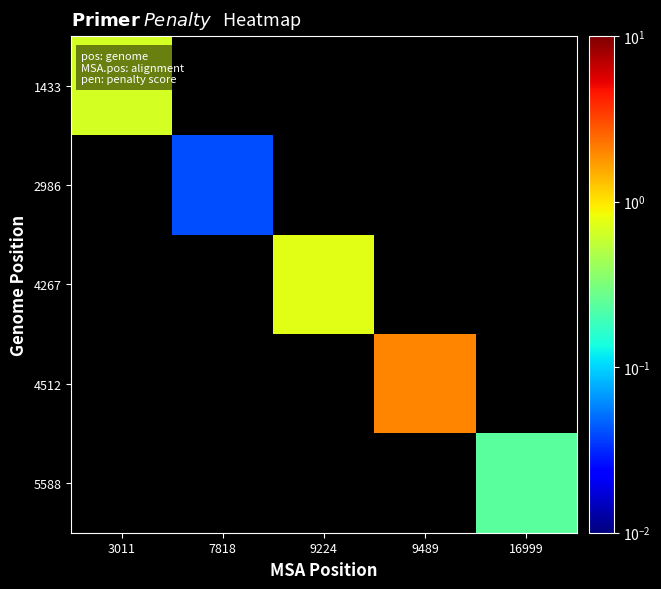

How many data points does each series have?

5